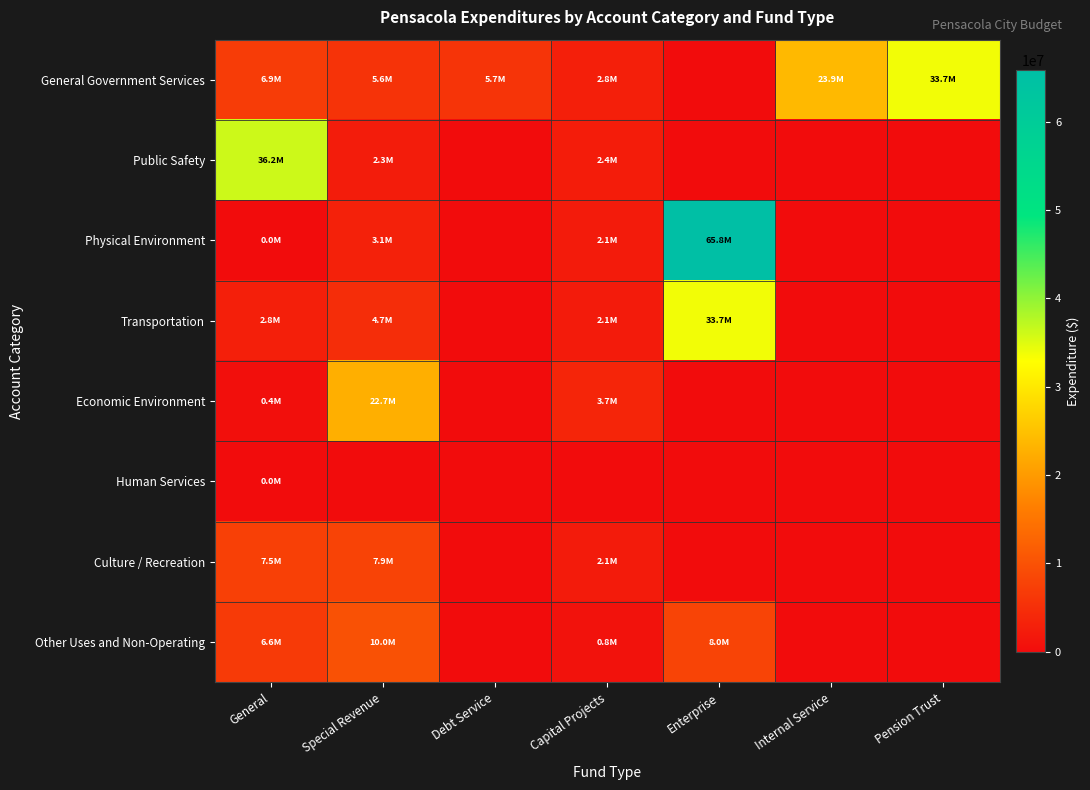

Reading left to right, what are all the values shown in this chart?

General Government Services: General=6889983	Special Revenue=5592568	Debt Service=5666566	Capital Projects=2805201	Enterprise=0	Internal Service=23928416	Pension Trust=33714998
Public Safety: General=36187899	Special Revenue=2288747	Debt Service=0	Capital Projects=2440543	Enterprise=0	Internal Service=0	Pension Trust=0
Physical Environment: General=23335	Special Revenue=3075998	Debt Service=0	Capital Projects=2079331	Enterprise=65820316	Internal Service=0	Pension Trust=0
Transportation: General=2821435	Special Revenue=4674081	Debt Service=0	Capital Projects=2112699	Enterprise=33696073	Internal Service=0	Pension Trust=0
Economic Environment: General=416437	Special Revenue=22736396	Debt Service=0	Capital Projects=3698878	Enterprise=0	Internal Service=0	Pension Trust=0
Human Services: General=21666	Special Revenue=0	Debt Service=0	Capital Projects=0	Enterprise=0	Internal Service=0	Pension Trust=0
Culture / Recreation: General=7532403	Special Revenue=7901797	Debt Service=0	Capital Projects=2149335	Enterprise=0	Internal Service=0	Pension Trust=0
Other Uses and Non-Operating: General=6573175	Special Revenue=9987968	Debt Service=0	Capital Projects=773596	Enterprise=8000000	Internal Service=0	Pension Trust=0